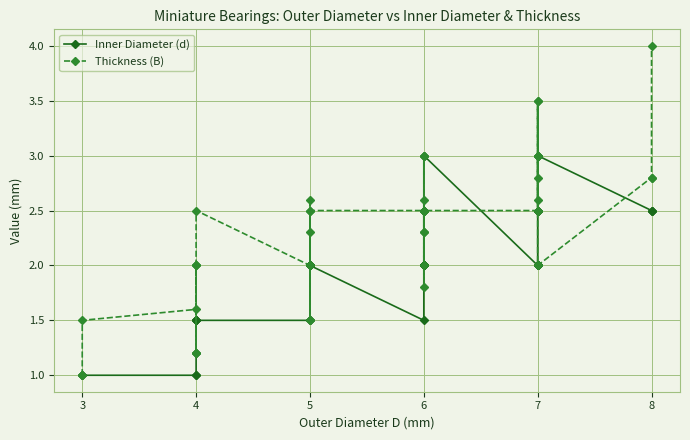

What are all the series names shown in the legend?

Inner Diameter (d), Thickness (B)